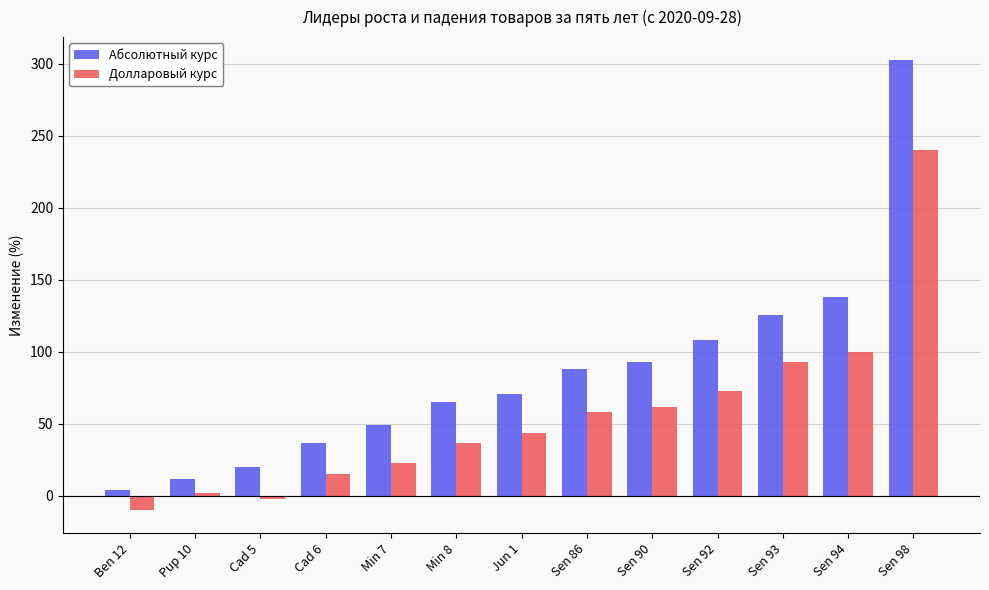

What is the lowest value of the Абсолютный курс series?

4